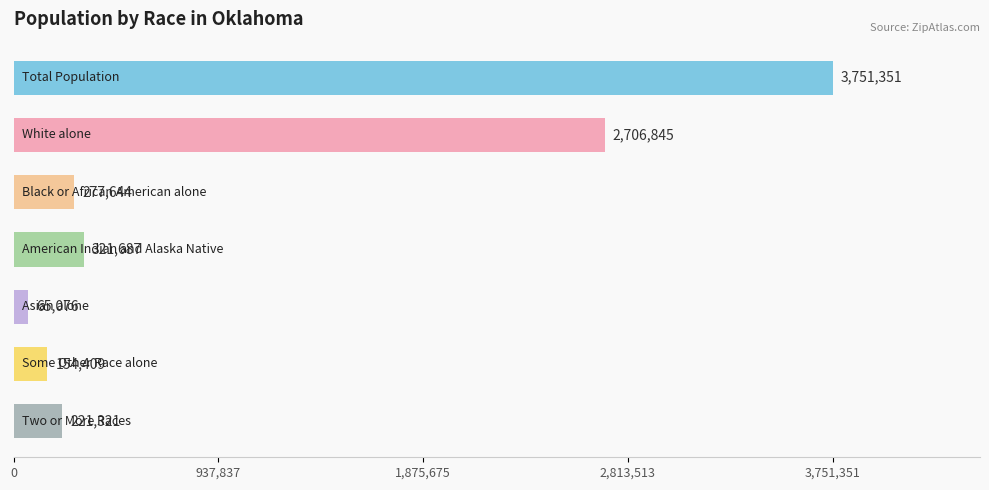

Reading top to bottom, what are all the values shown in this chart?

3751351	2706845	277644	321687	65076	154409	221321